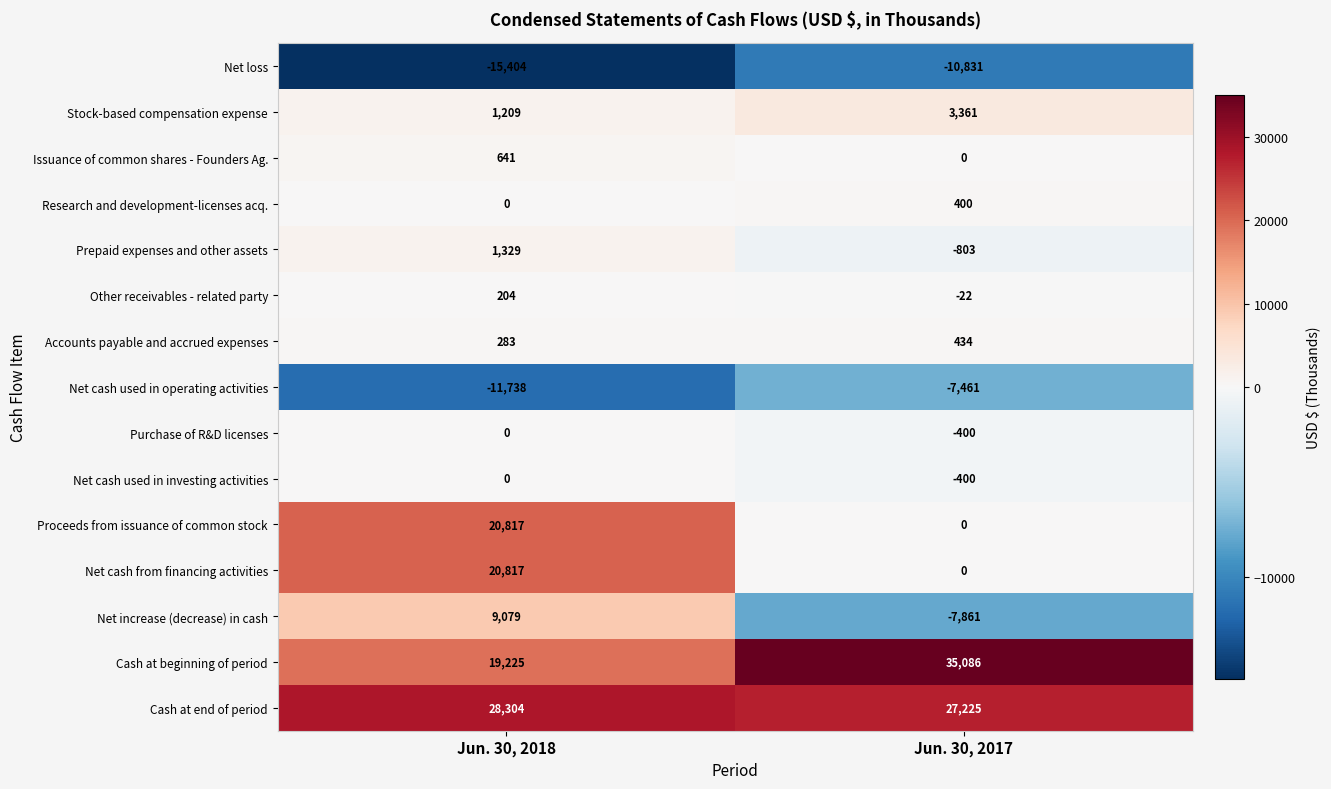

Reading left to right, transcribe all the data shown in this chart.

Net loss: Jun. 30, 2018=-15404	Jun. 30, 2017=-10831
Stock-based compensation expense: Jun. 30, 2018=1209	Jun. 30, 2017=3361
Issuance of common shares - Founders Ag.: Jun. 30, 2018=641	Jun. 30, 2017=0
Research and development-licenses acq.: Jun. 30, 2018=0	Jun. 30, 2017=400
Prepaid expenses and other assets: Jun. 30, 2018=1329	Jun. 30, 2017=-803
Other receivables - related party: Jun. 30, 2018=204	Jun. 30, 2017=-22
Accounts payable and accrued expenses: Jun. 30, 2018=283	Jun. 30, 2017=434
Net cash used in operating activities: Jun. 30, 2018=-11738	Jun. 30, 2017=-7461
Purchase of R&D licenses: Jun. 30, 2018=0	Jun. 30, 2017=-400
Net cash used in investing activities: Jun. 30, 2018=0	Jun. 30, 2017=-400
Proceeds from issuance of common stock: Jun. 30, 2018=20817	Jun. 30, 2017=0
Net cash from financing activities: Jun. 30, 2018=20817	Jun. 30, 2017=0
Net increase (decrease) in cash: Jun. 30, 2018=9079	Jun. 30, 2017=-7861
Cash at beginning of period: Jun. 30, 2018=19225	Jun. 30, 2017=35086
Cash at end of period: Jun. 30, 2018=28304	Jun. 30, 2017=27225